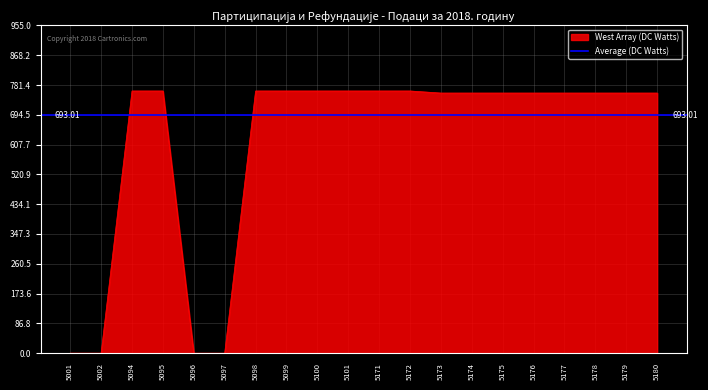

What is the ratio of the value at 5098 to the value at 5099?

1.0